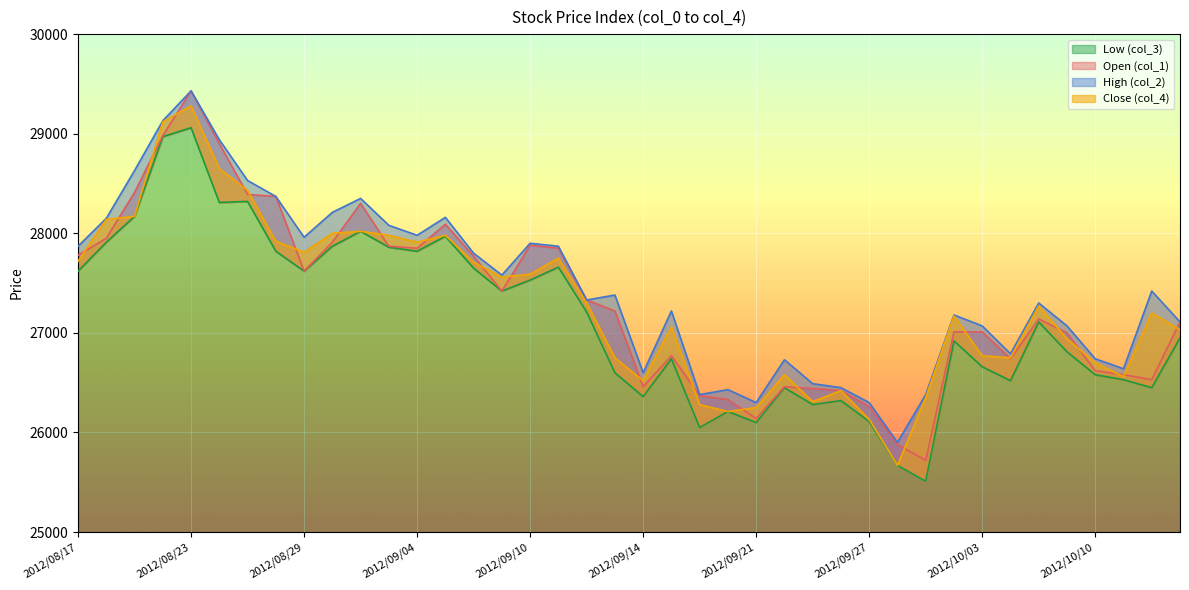

Is it true that Low (col_3) equals 28170 at 2012/08/21?

True